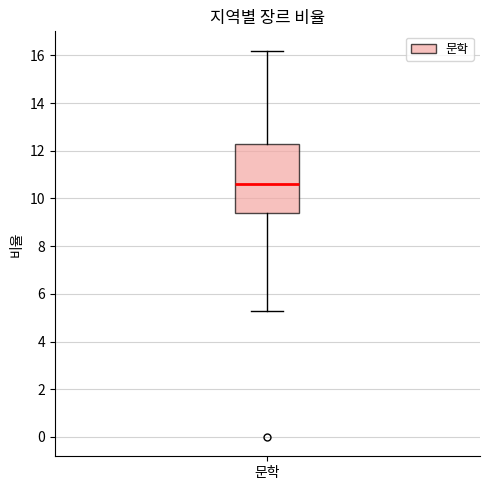

Transcribe this box plot: give where the median line is, the range the box spans, and where the two whiskers end, as read against the y-axis. The values are not printed on the chart, so give them approximately, as read against the axis.

median 10.6, box 9.4 to 12.4, whiskers 5.4 to 16.2